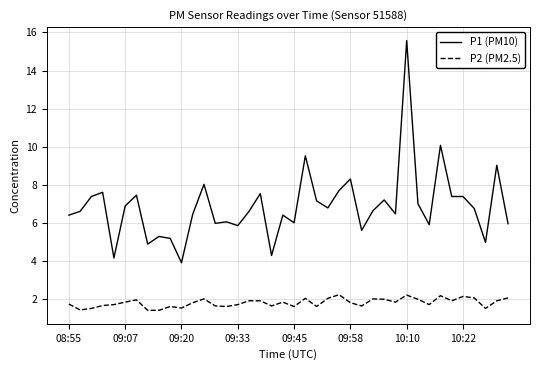

How many lines are shown in the chart?

2